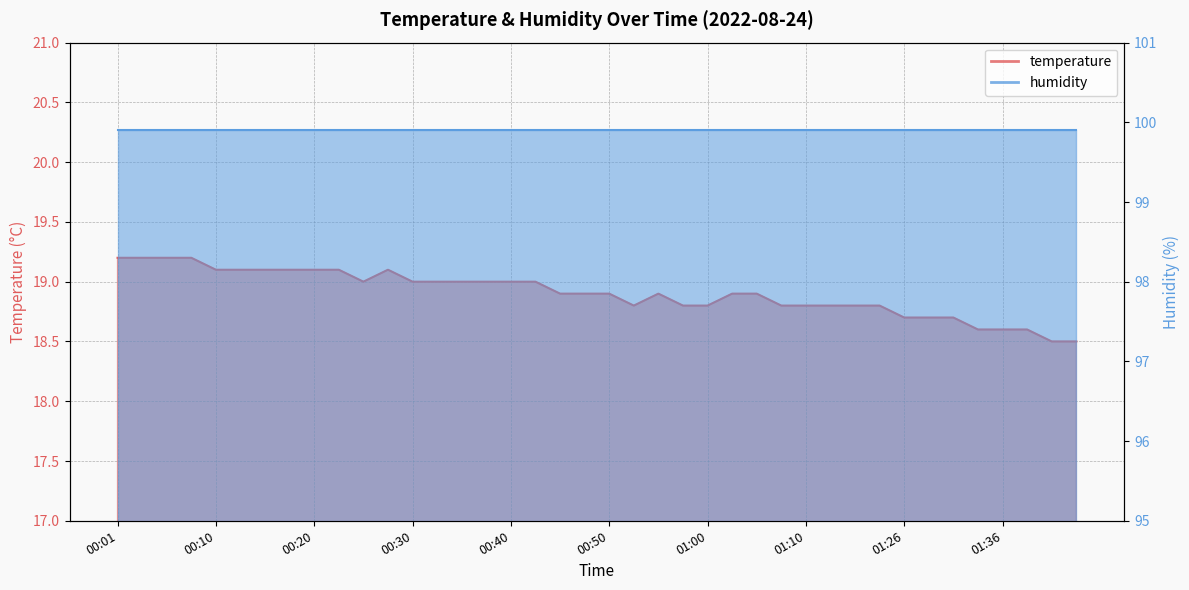

What position from the right is 00:50?

20